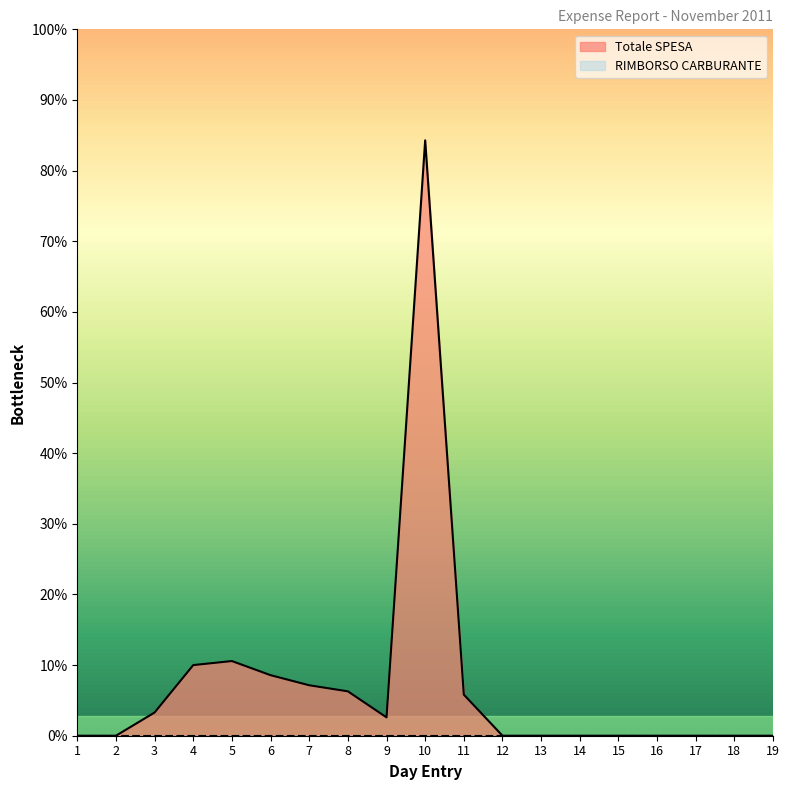

What is the change in value from 4 to 5?

+2.0